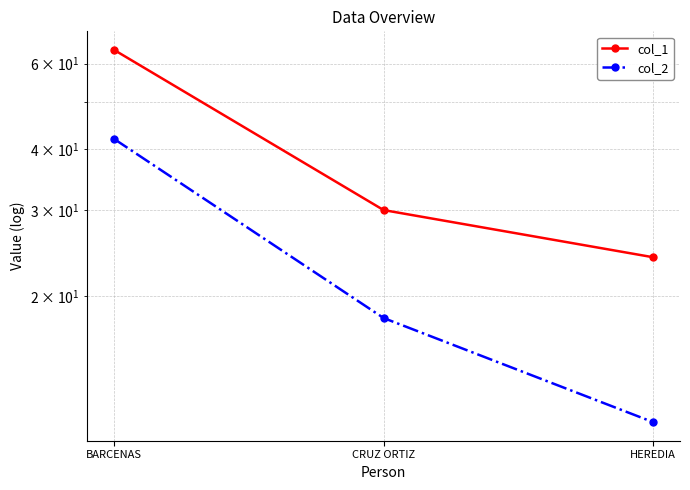

Between BARCENAS and CRUZ ORTIZ, which series saw the biggest shift?

col_1